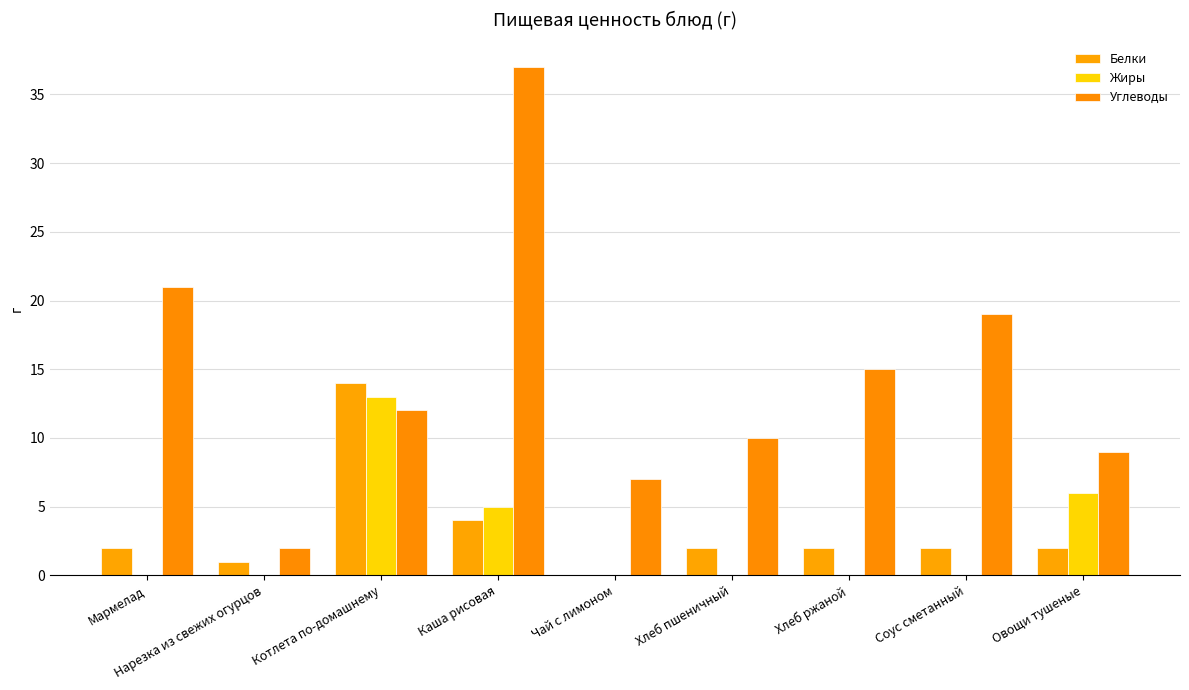

Reading left to right, list all the values displayed in this chart.

Белки: Мармелад=2	Нарезка из свежих огурцов=1	Котлета по-домашнему=14	Каша рисовая=4	Чай с лимоном=0	Хлеб пшеничный=2	Хлеб ржаной=2	Соус сметанный=2	Овощи тушеные=2
Жиры: Мармелад=0	Нарезка из свежих огурцов=0	Котлета по-домашнему=13	Каша рисовая=5	Чай с лимоном=0	Хлеб пшеничный=0	Хлеб ржаной=0	Соус сметанный=0	Овощи тушеные=6
Углеводы: Мармелад=21	Нарезка из свежих огурцов=2	Котлета по-домашнему=12	Каша рисовая=37	Чай с лимоном=7	Хлеб пшеничный=10	Хлеб ржаной=15	Соус сметанный=19	Овощи тушеные=9